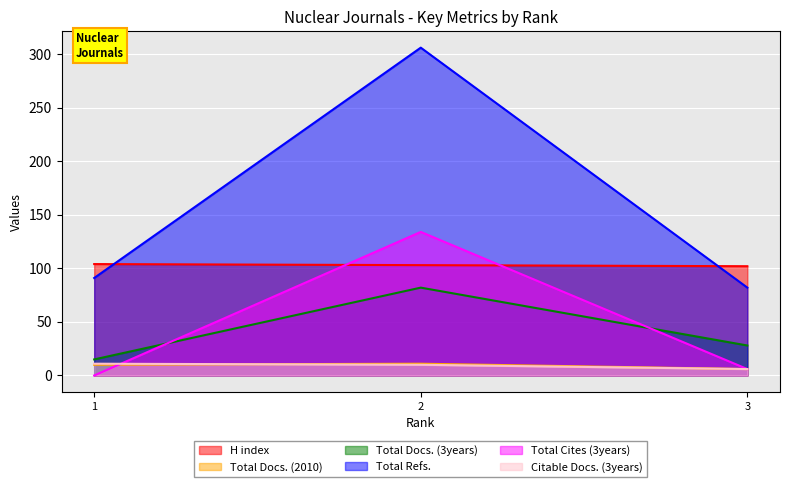

What is the total value across all series at 2?

646